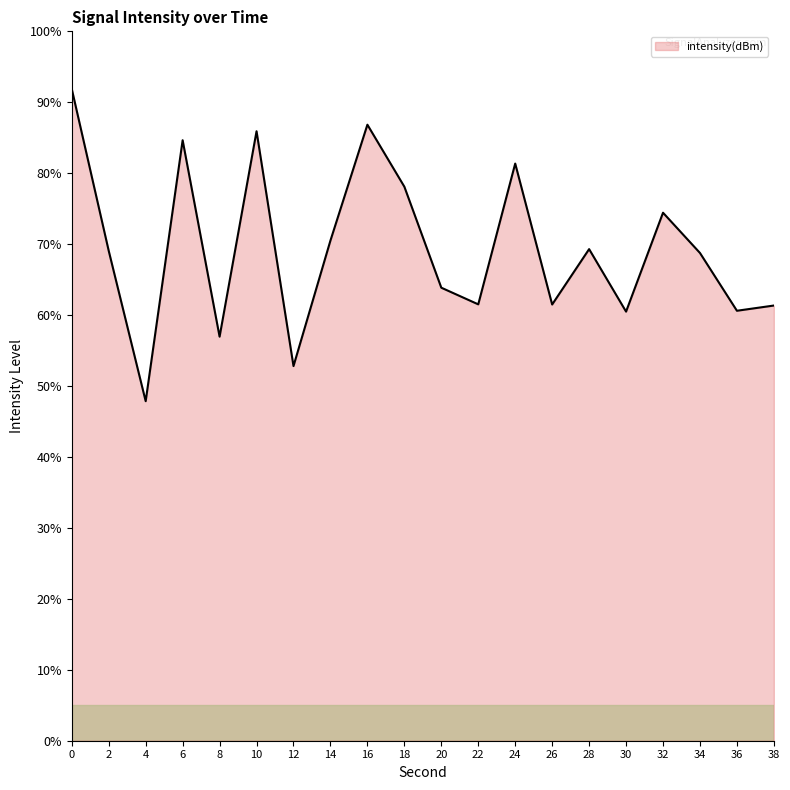

Is it true that the value at 14 is 70.5?

True